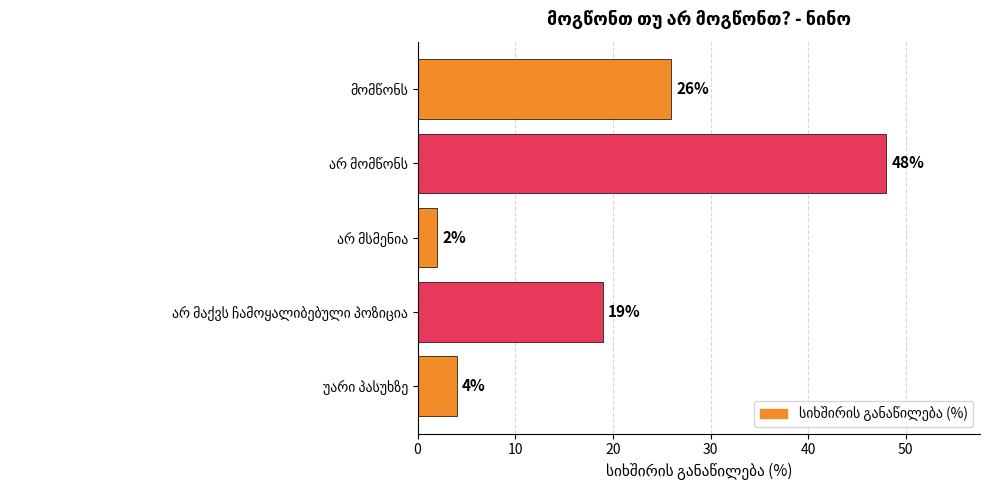

Reading top to bottom, extract all data points from this chart.

26	48	2	19	4